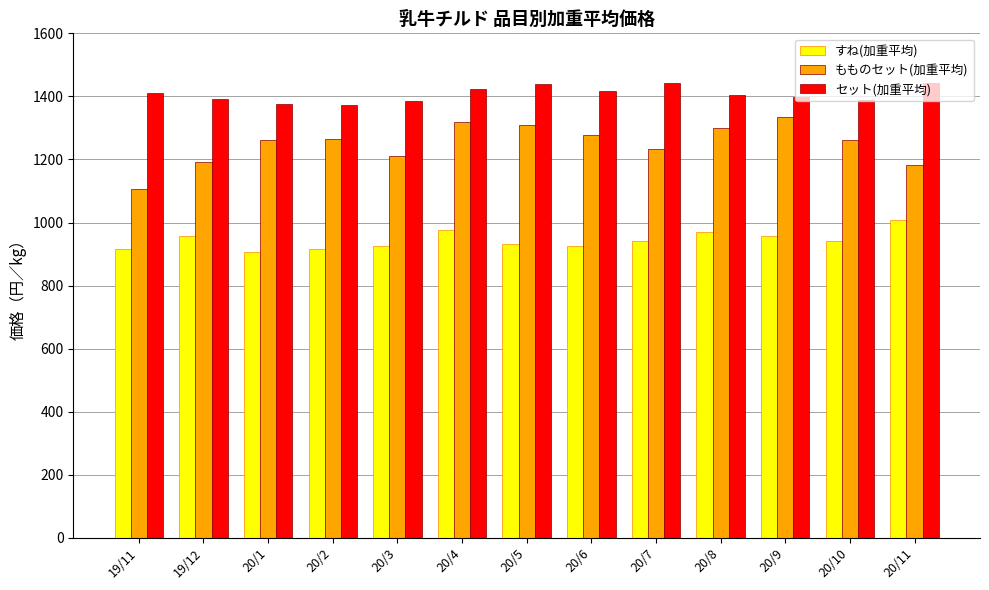

What is the sum of all もものセット(加重平均) values?

16258